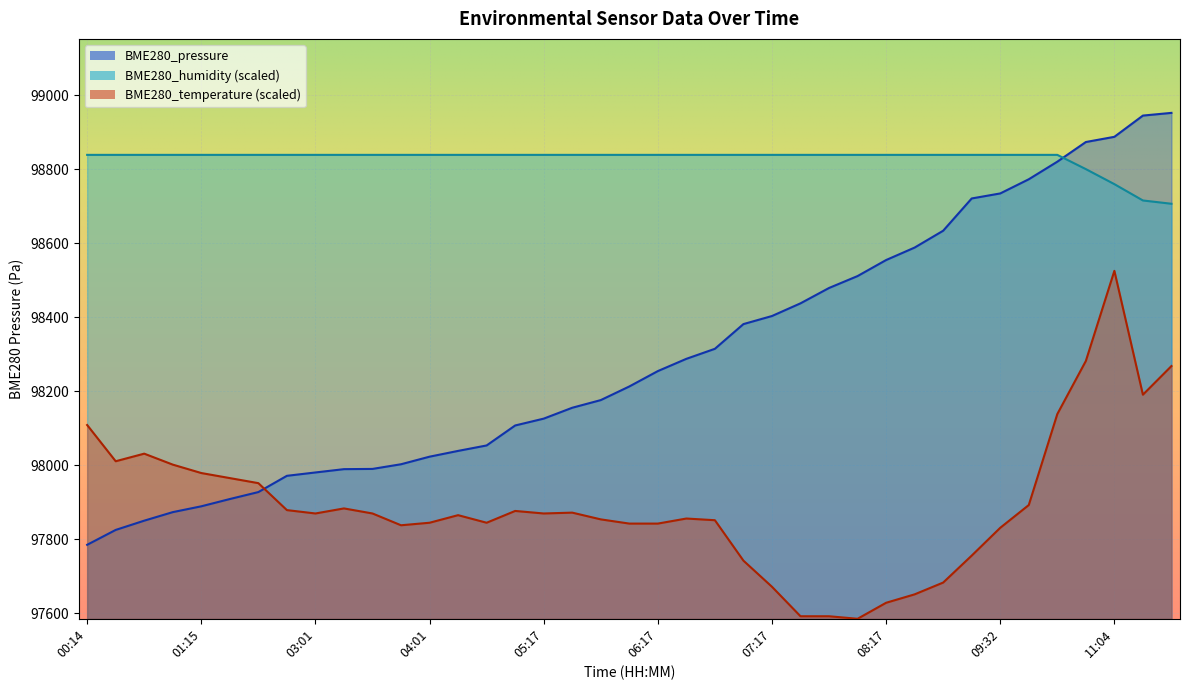

Where does the BME280_humidity series first go above 98839?

00:14